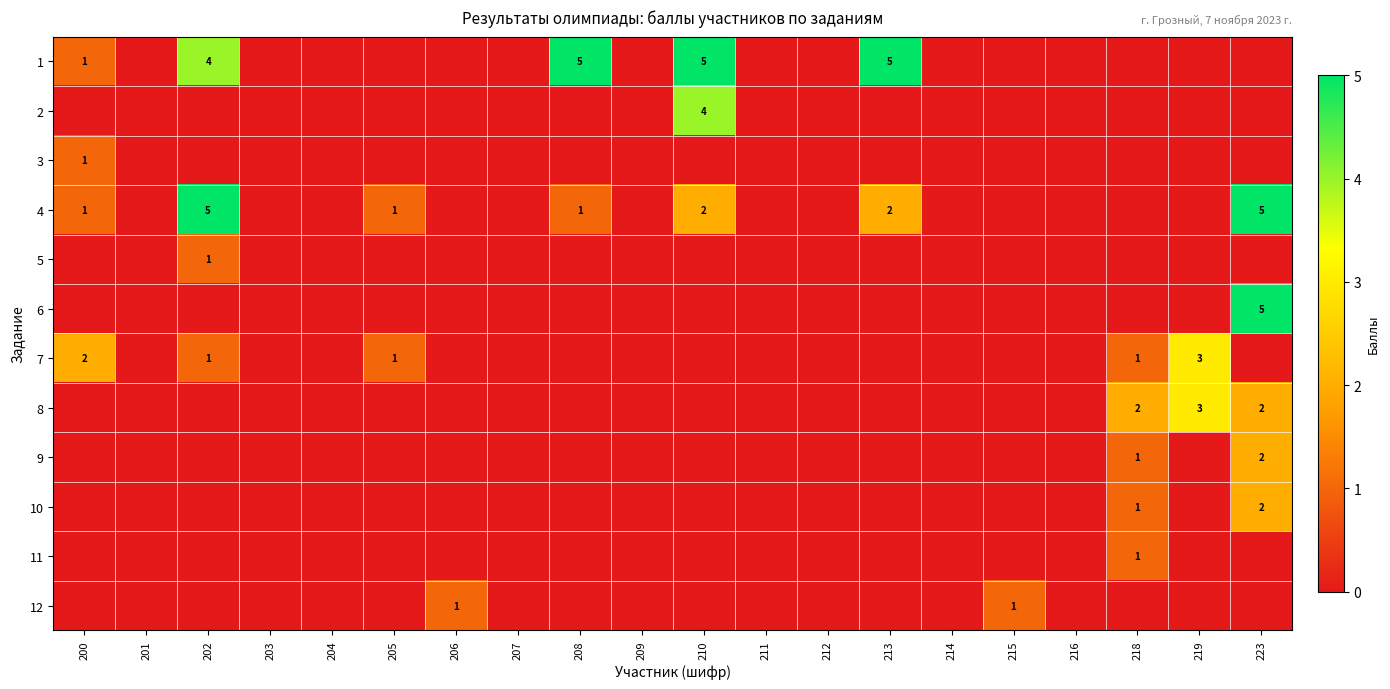

The value of 4 at 210 is 2. True or false?

True